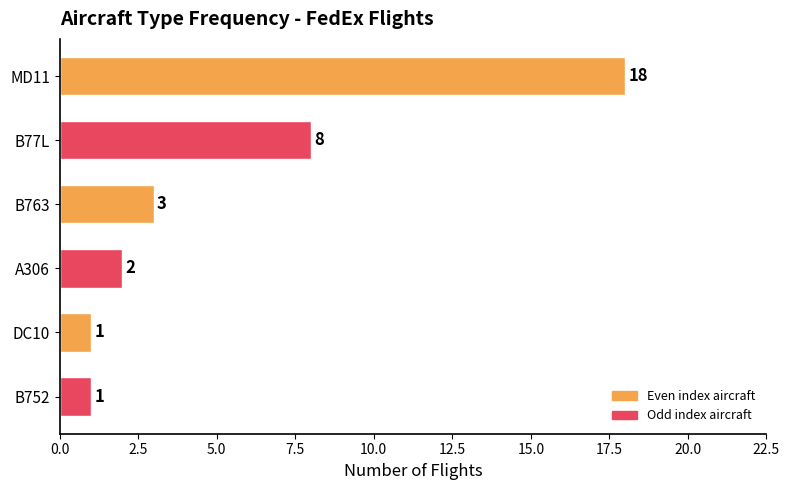

What is the difference between the maximum and minimum values?

17